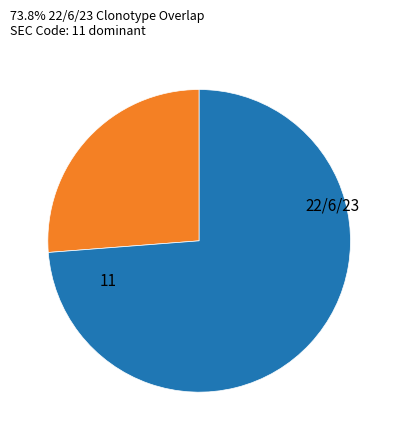

Is there a majority slice in this chart?

Yes